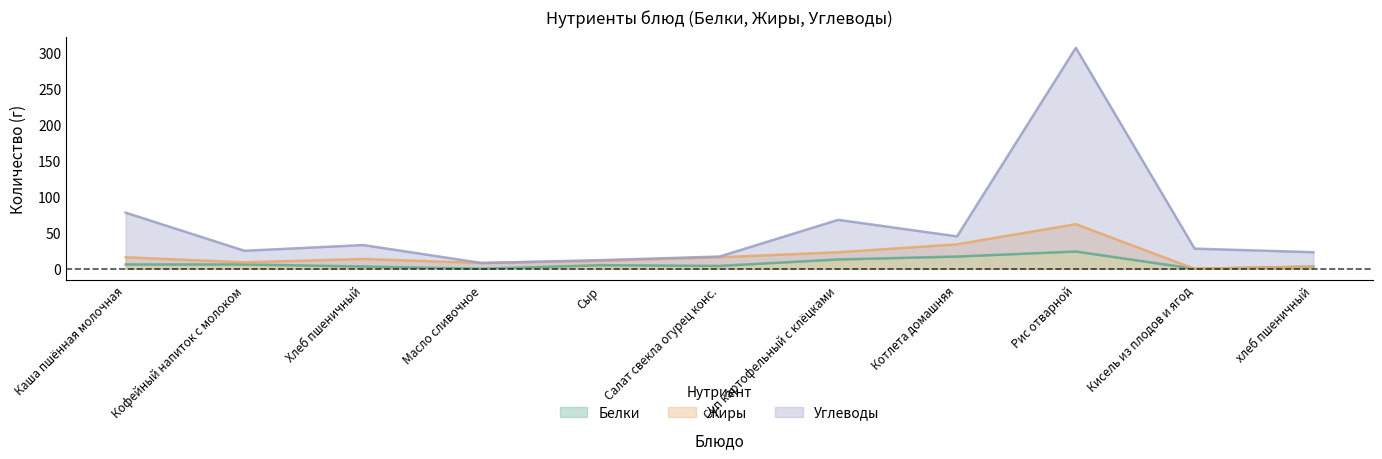

What is the value of the Белки point at the 8th from the left?

17.0